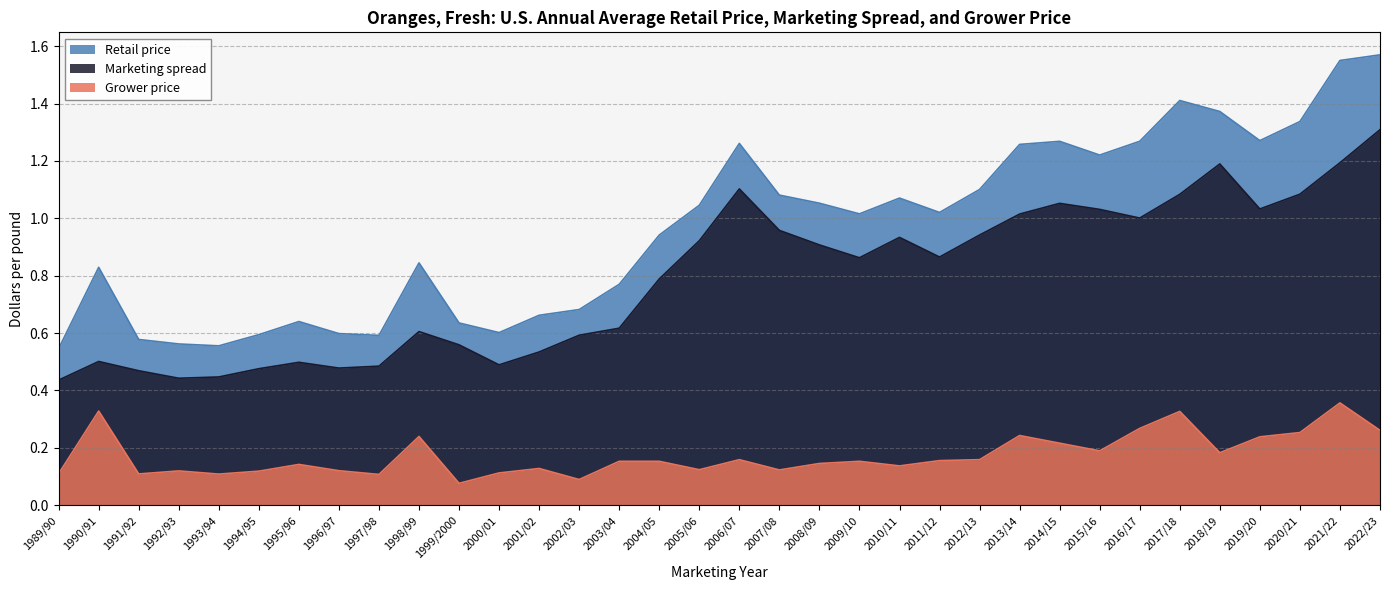

Does the chart have visible grid lines?

Yes